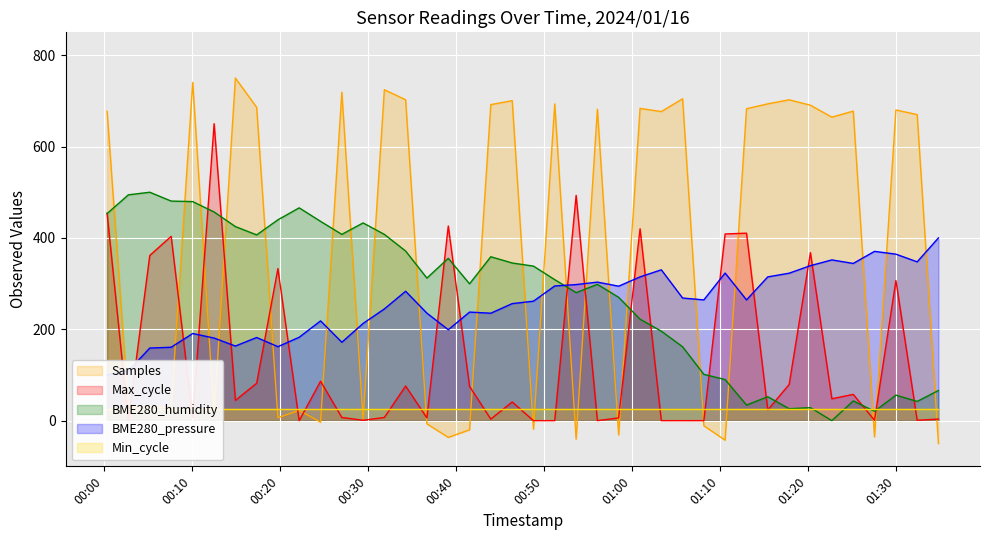

True or false: BME280_humidity and Samples cross at least once.

True